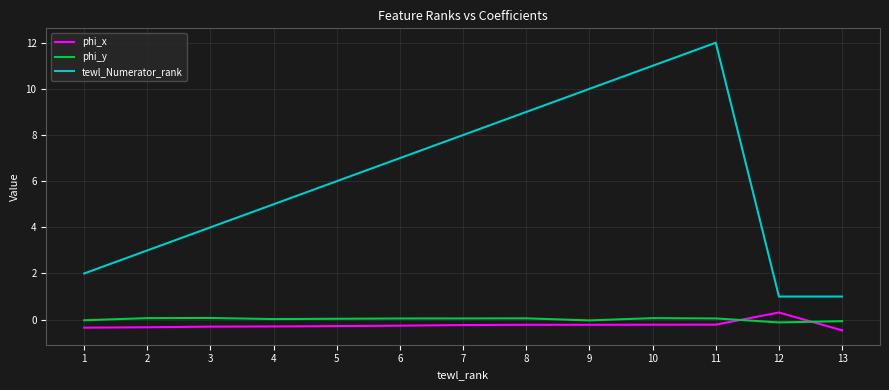

Count the number of categories in the chart.

13